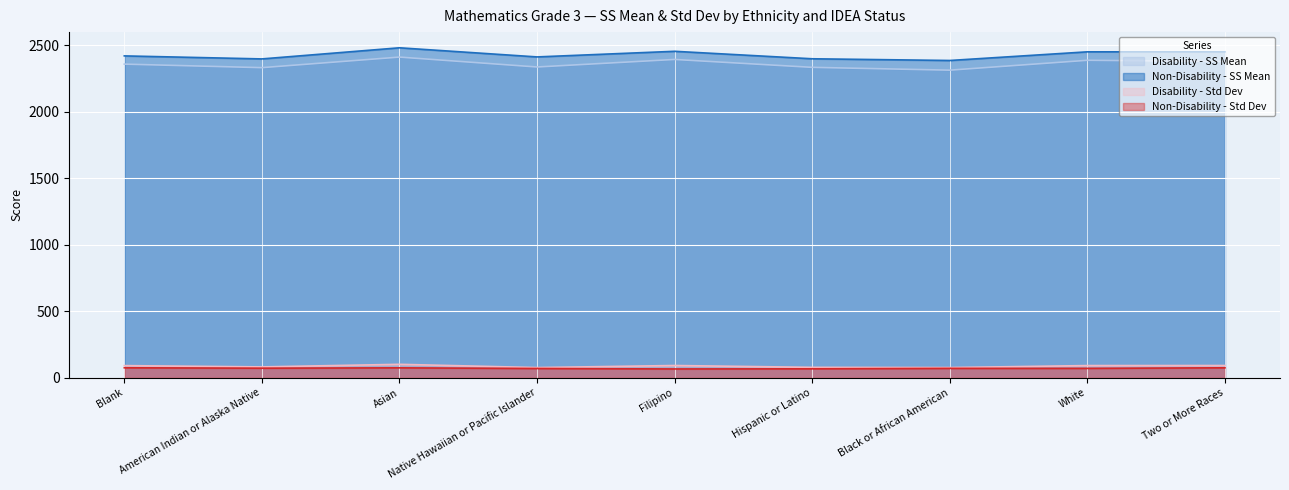

Is the value of Non-Disability - Std Dev at Black or African American greater than the value of Non-Disability - SS Mean at Filipino?

No